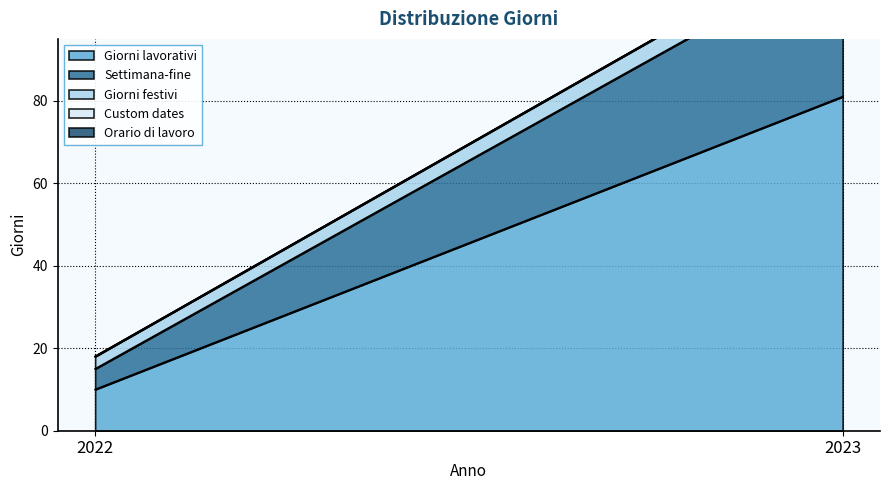

What are all the series names shown in the legend?

Giorni lavorativi, Settimana-fine, Giorni festivi, Custom dates, Orario di lavoro